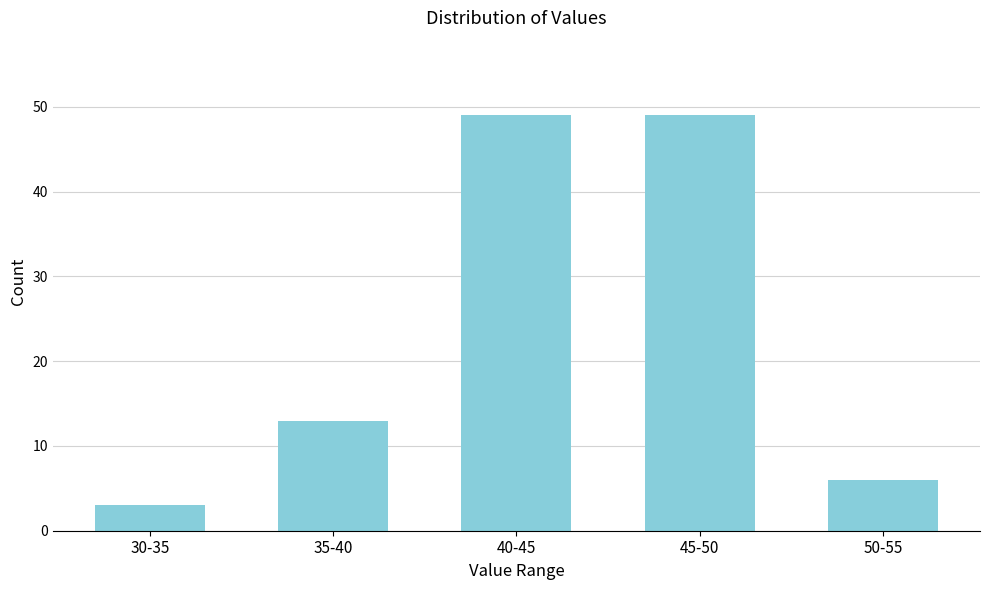

Reading left to right, extract all data points from this chart.

3	13	49	49	6